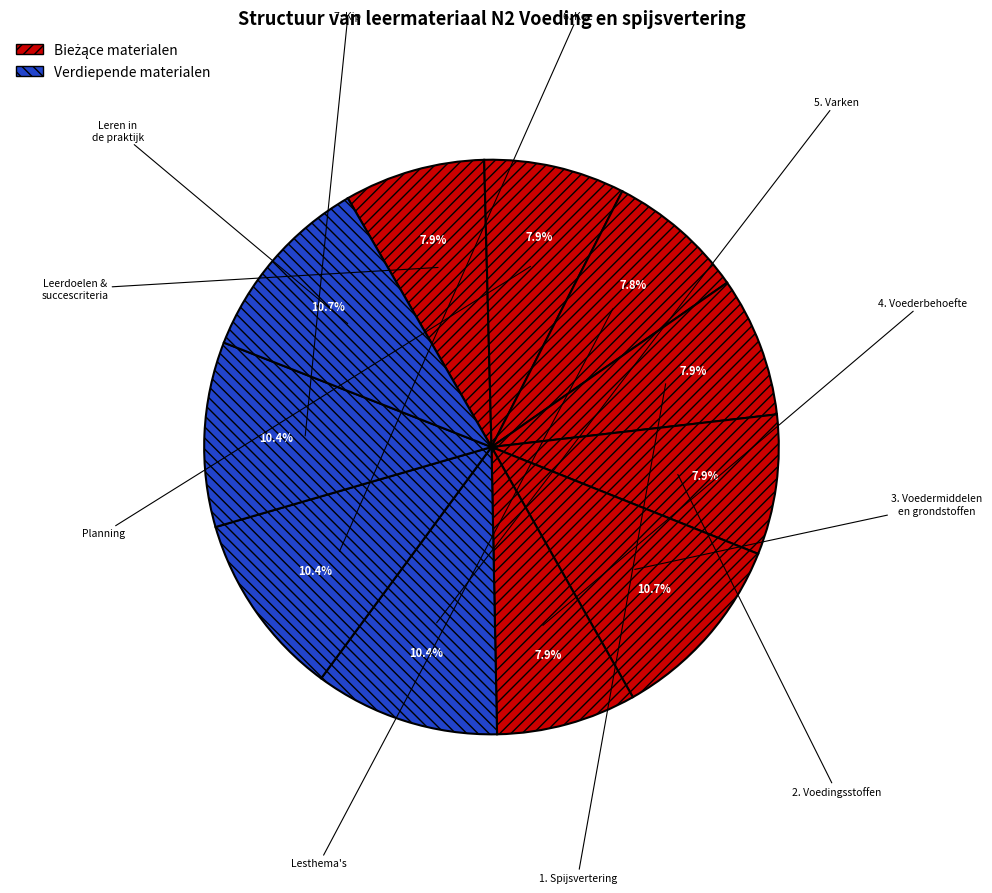

How many segments does this pie chart have?

11